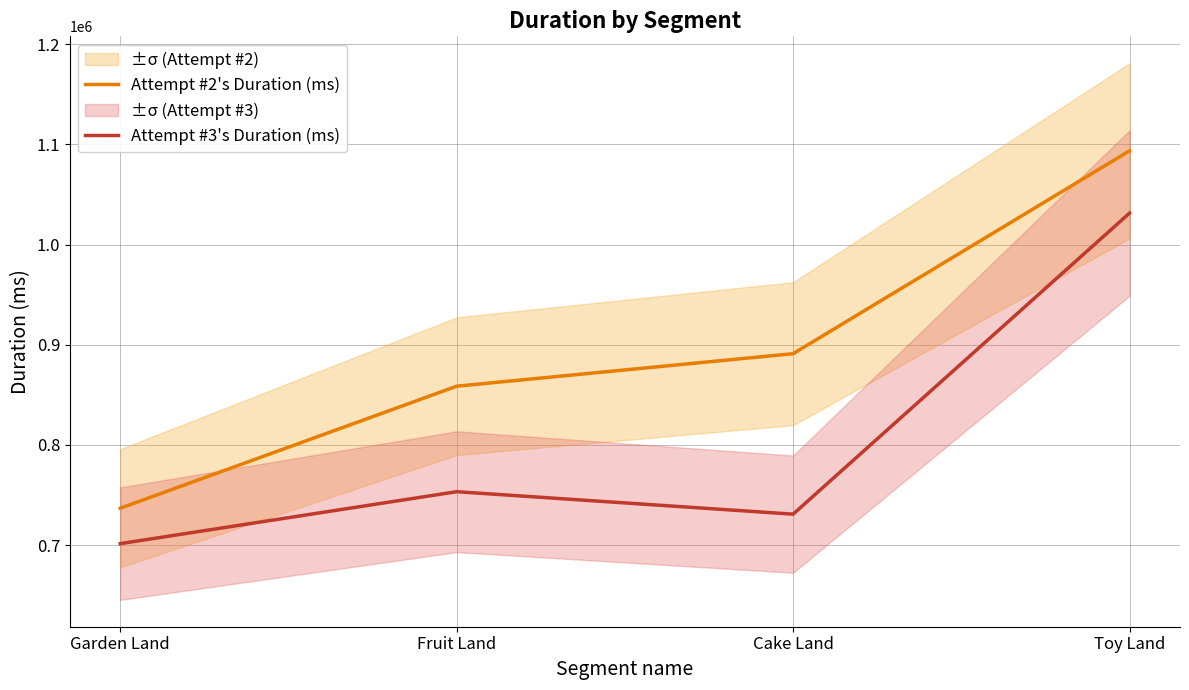

Is the value of Attempt #2's Duration (ms) at Cake Land greater than the value of Attempt #3's Duration (ms) at Garden Land?

Yes